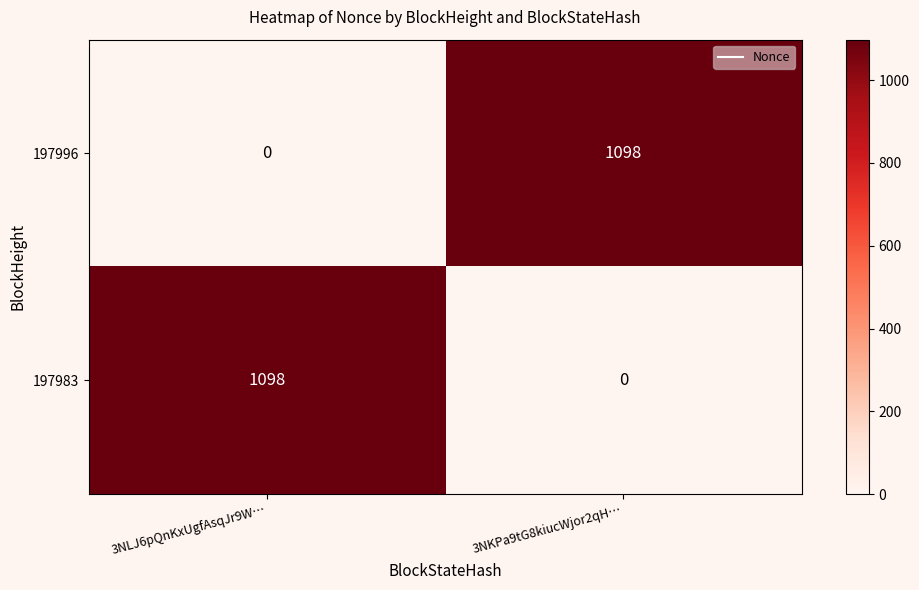

The value of 197996 at 3NLJ6pQnKxUgfAsqJr9W… is 0. True or false?

True